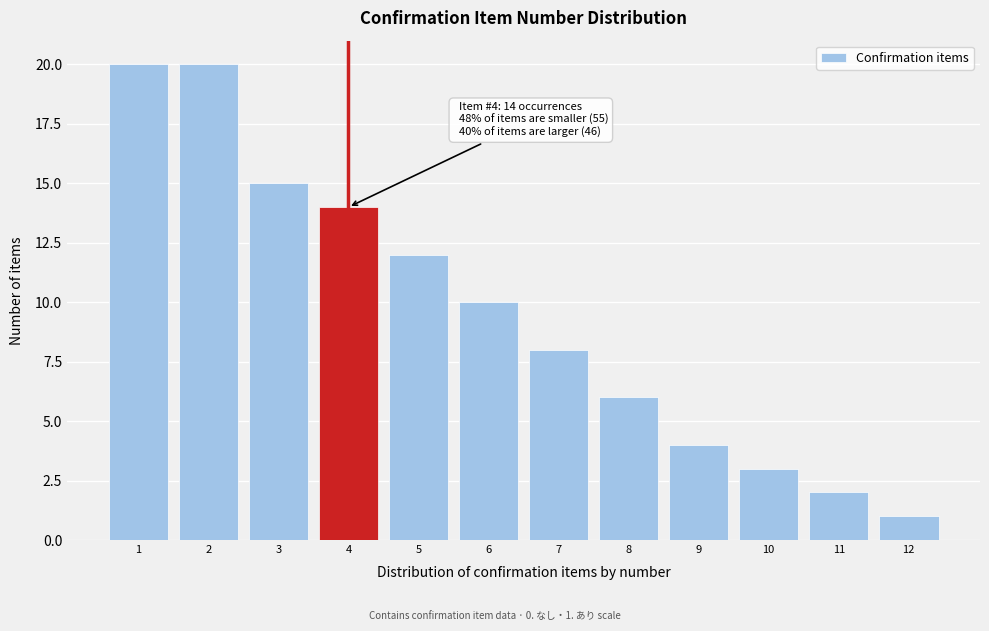

Reading left to right, extract all data points from this chart.

1=20	2=20	3=15	4=14	5=12	6=10	7=8	8=6	9=4	10=3	11=2	12=1